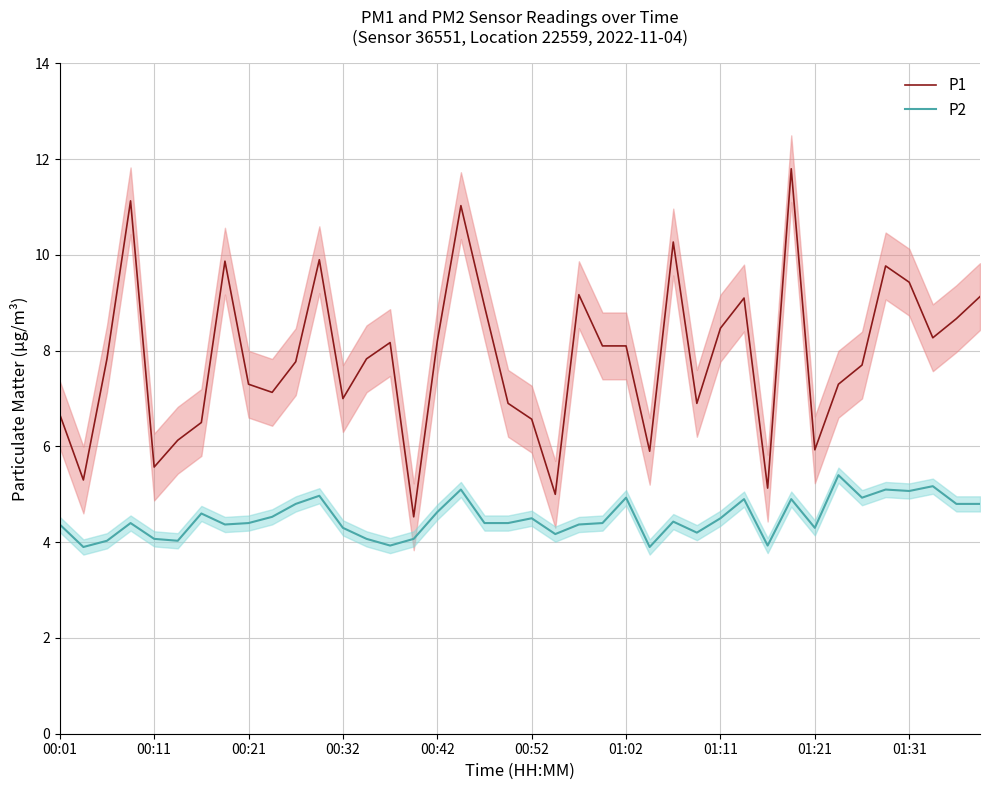

What is the highest value of the P1 series?

11.8